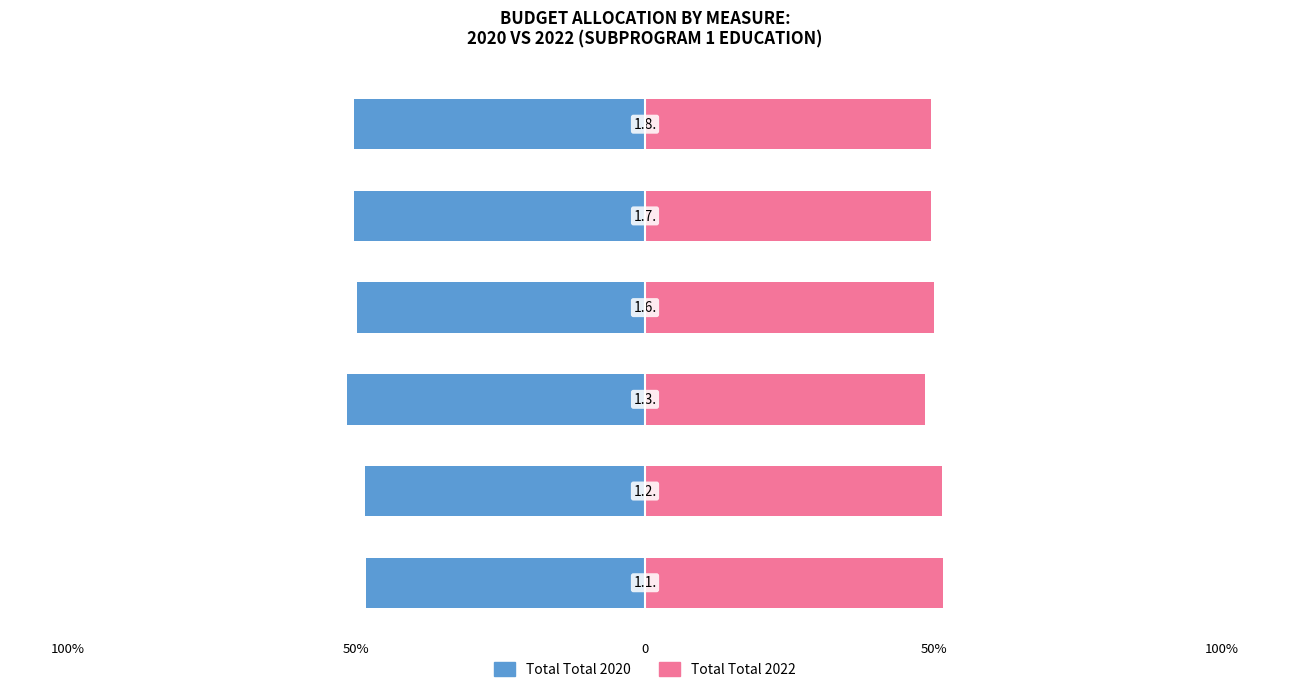

Which series has the widest spread of values?

Total 2022